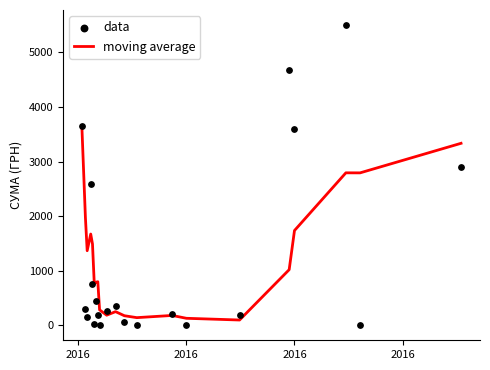

What are all the series names shown in the legend?

moving average, data